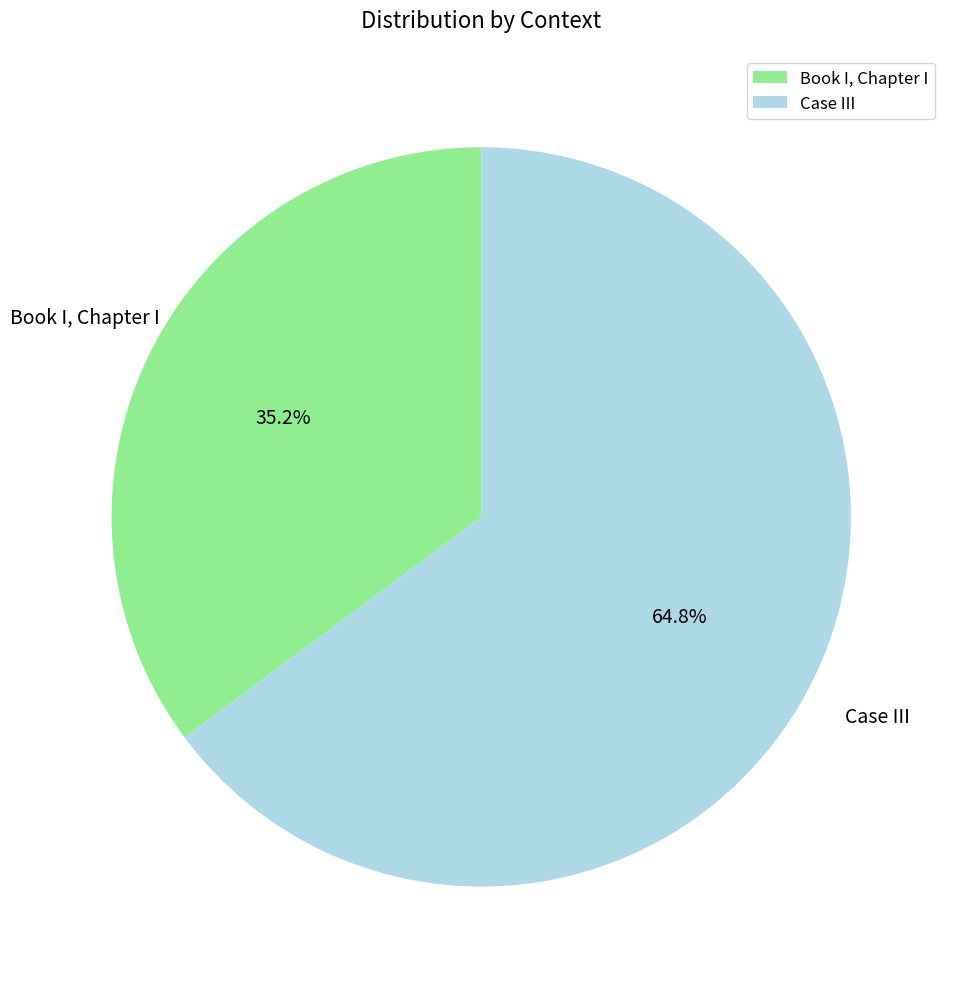

Which category accounts for the majority?

Case III